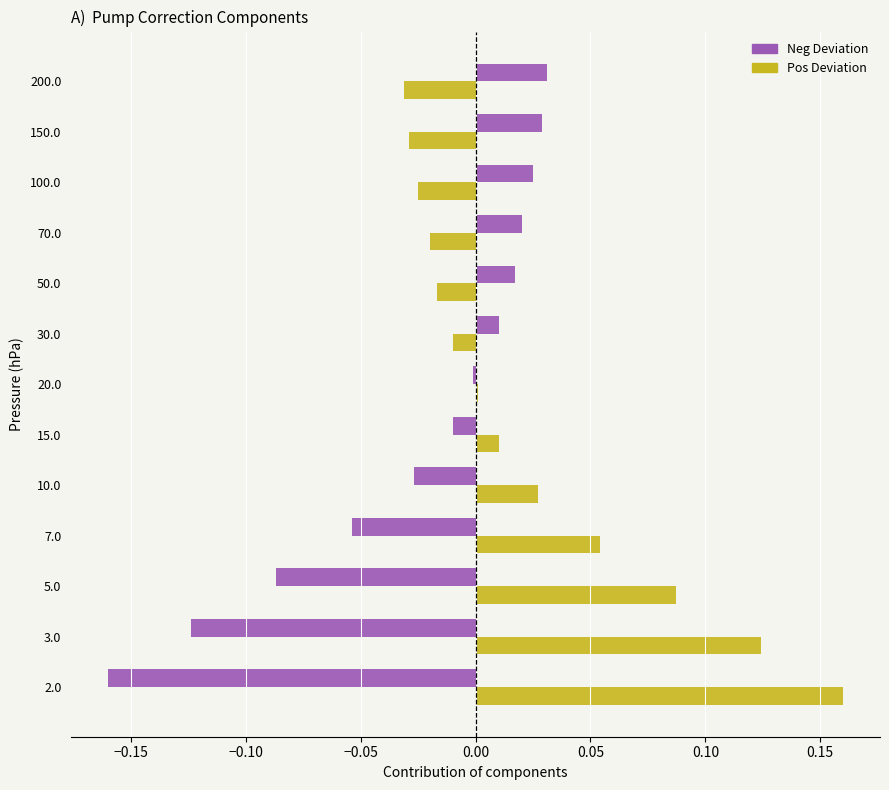

Which label corresponds to the largest value in the chart?

2.0